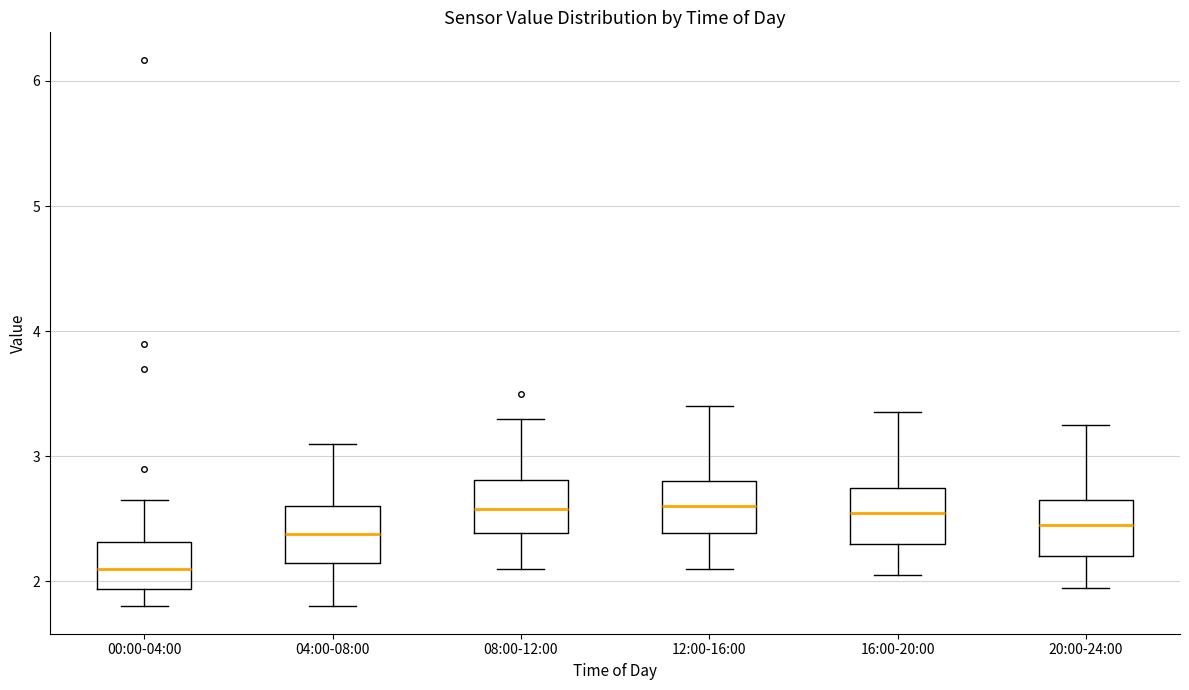

Reading left to right, transcribe this box plot: for each box, give where its median line is, the range the box spans, and where its two whiskers end, as read against the y-axis. The values are not printed on the chart, so give them approximately, as read against the axis.

00:00-04:00: median 2.1, box 1.9 to 2.3, whiskers 1.8 to 2.7
04:00-08:00: median 2.4, box 2.2 to 2.6, whiskers 1.8 to 3.1
08:00-12:00: median 2.6, box 2.4 to 2.8, whiskers 2.1 to 3.3
12:00-16:00: median 2.6, box 2.4 to 2.8, whiskers 2.1 to 3.4
16:00-20:00: median 2.6, box 2.3 to 2.8, whiskers 2.1 to 3.4
20:00-24:00: median 2.5, box 2.2 to 2.7, whiskers 2.0 to 3.3